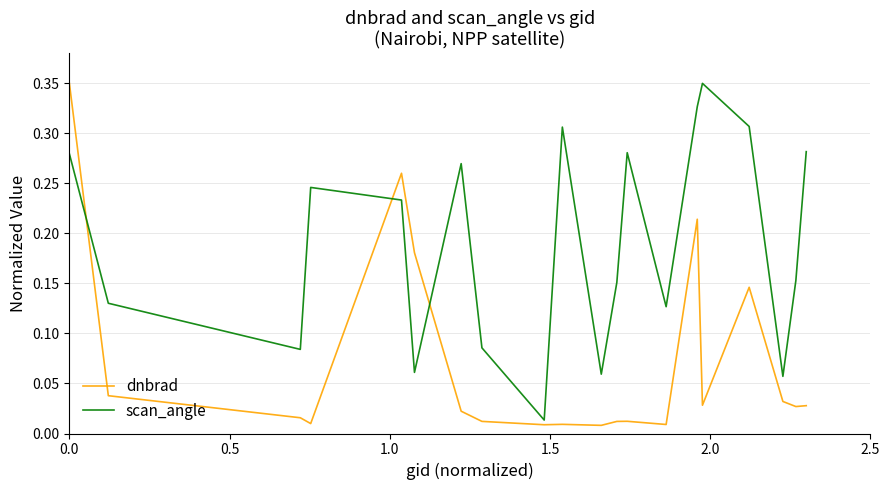

How many distinct data groups are displayed?

2